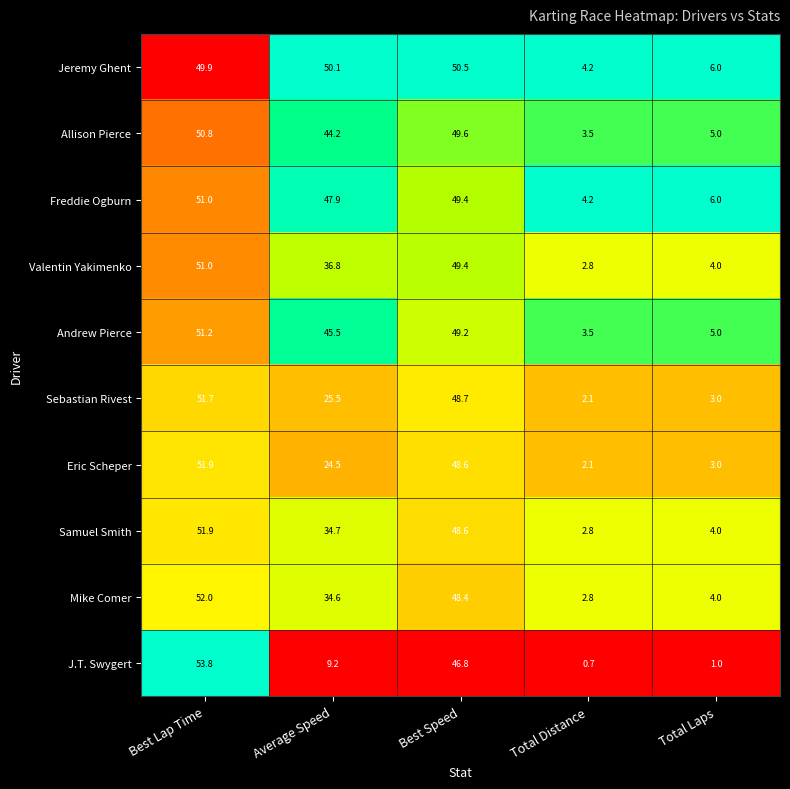

What is the total value across all series at Average Speed?

353.0